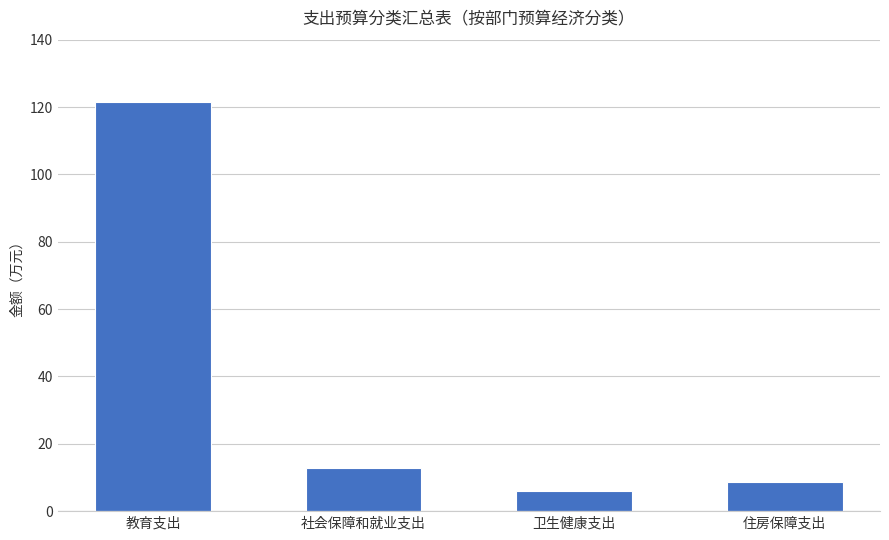

What is the difference between the maximum and minimum values?

115.7